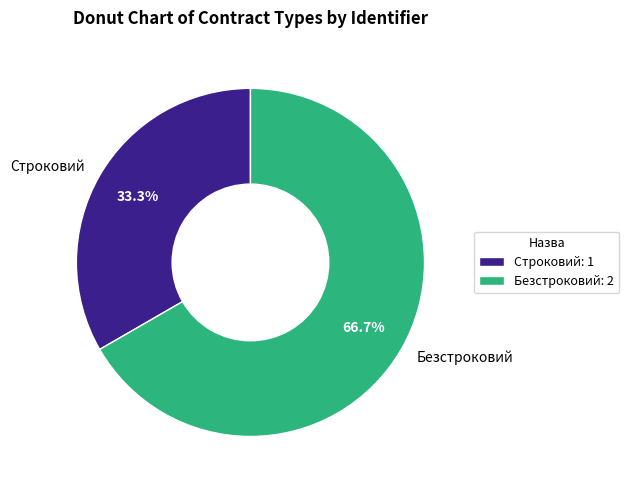

What percentage do Безстроковий and Строковий together represent?

100.0%